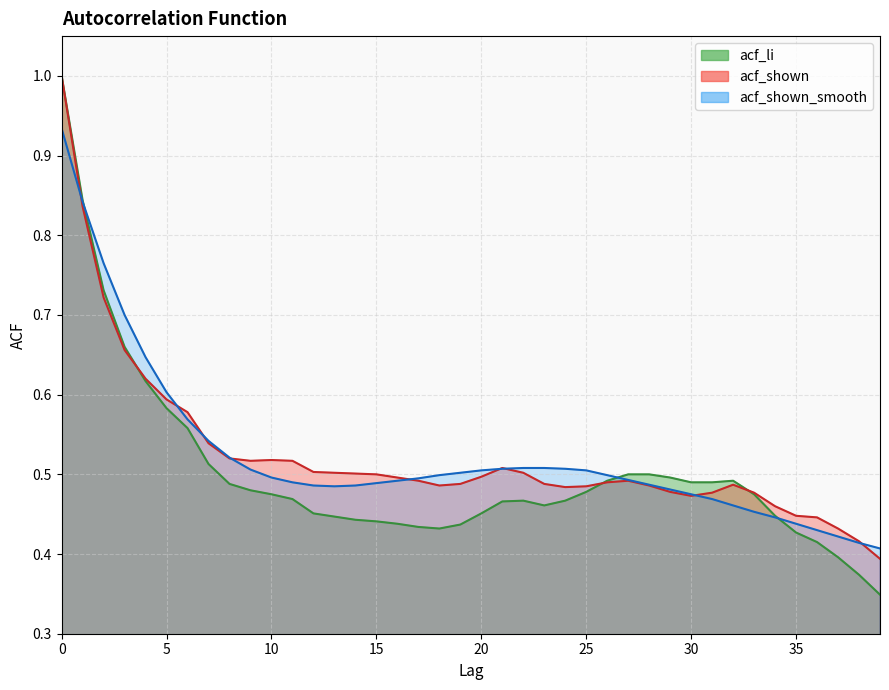

At how many categories does at least one series exceed 0?

40